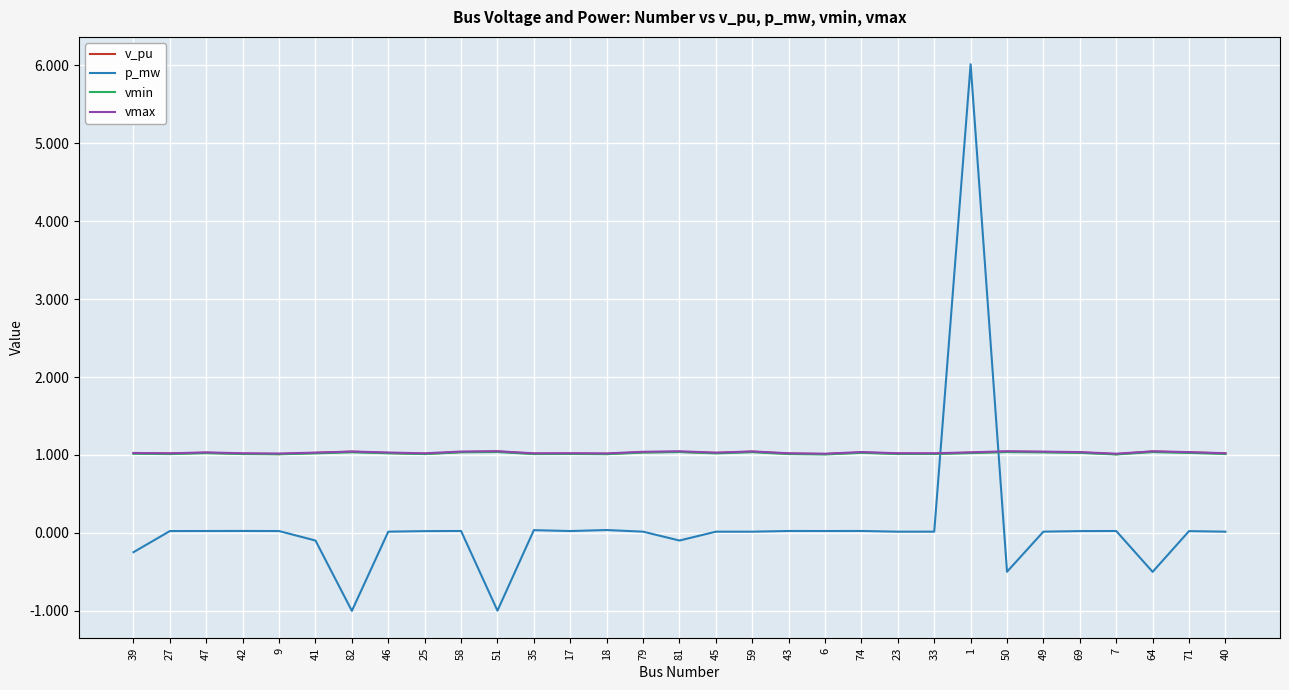

What value does the p_mw series have at 50?

-0.5